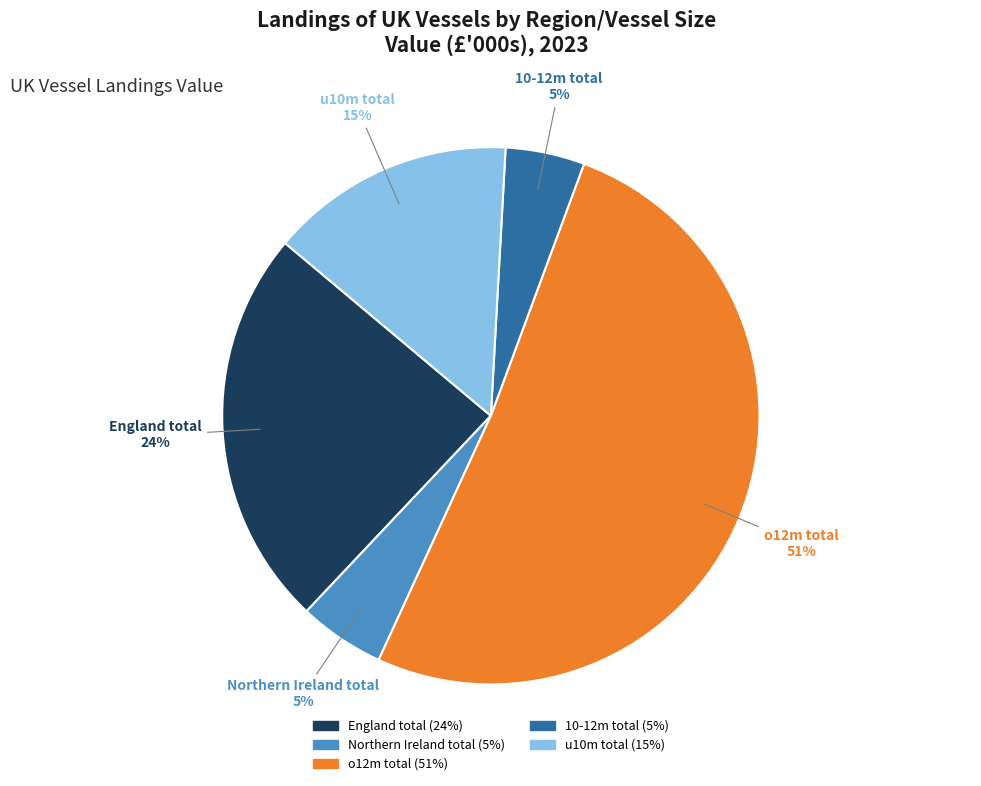

Which has a higher value, o12m total or Northern Ireland total?

o12m total